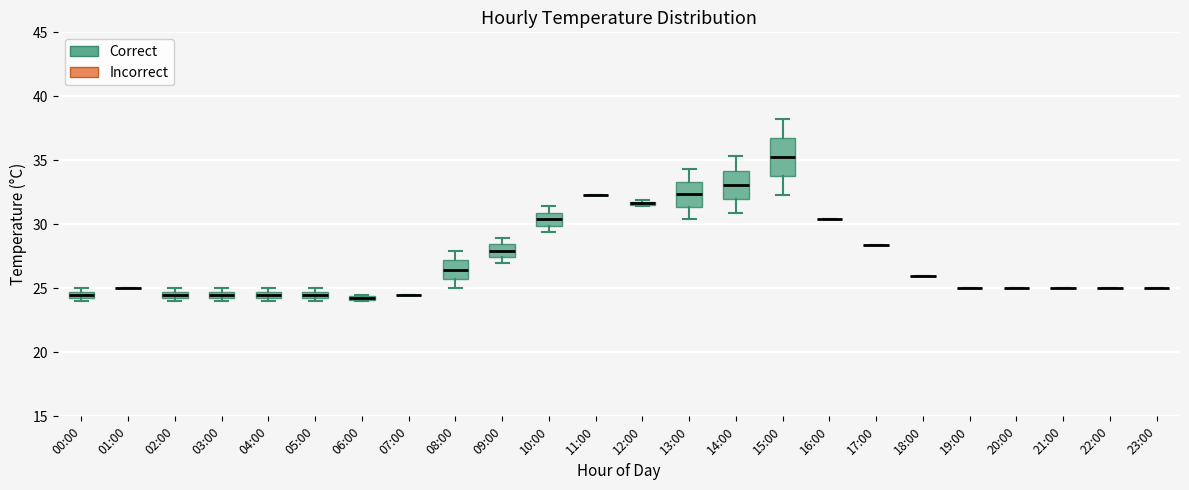

Which box is the tallest, from its lower edge to its upper edge?

15:00